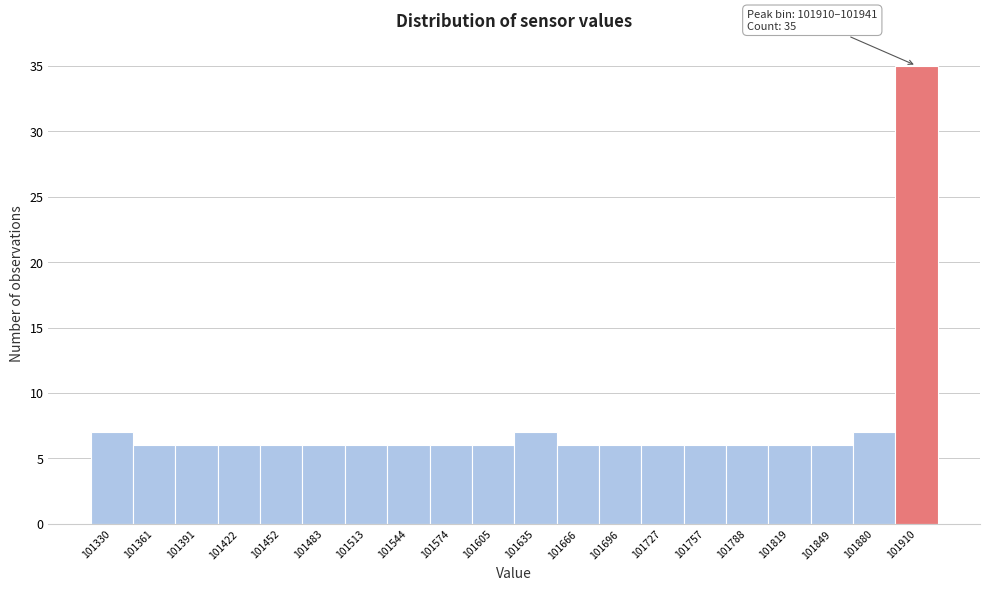

Reading right to left, list all the values displayed in this chart.

101910=35	101880=7	101849=6	101819=6	101788=6	101757=6	101727=6	101696=6	101666=6	101635=7	101605=6	101574=6	101544=6	101513=6	101483=6	101452=6	101422=6	101391=6	101361=6	101330=7